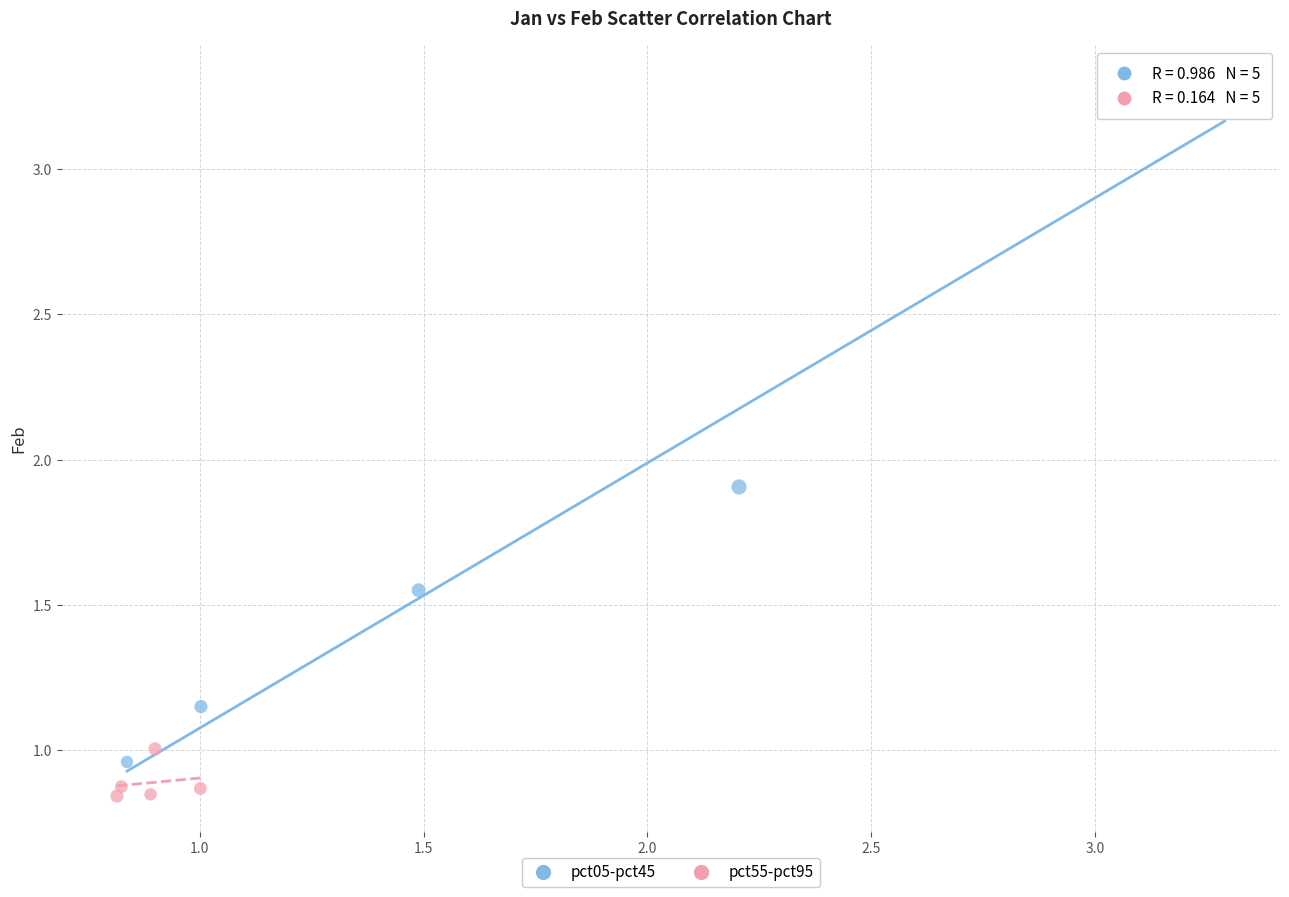

Which series has the widest spread of Y values?

pct05-pct45